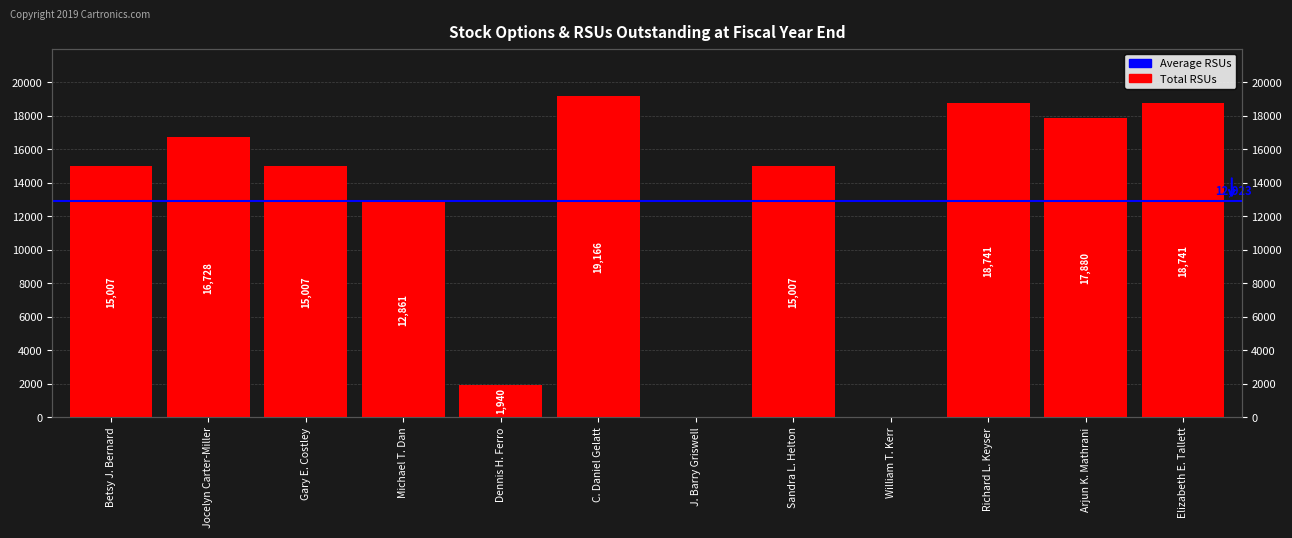

Does the chart contain stacked bars?

No